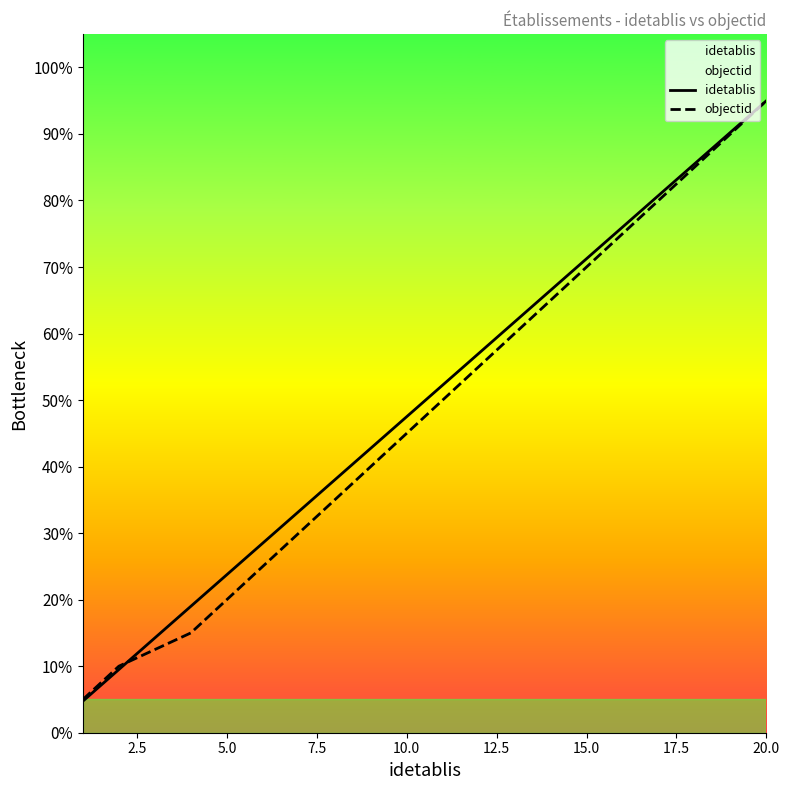

At how many categories does at least one series exceed 67?

6